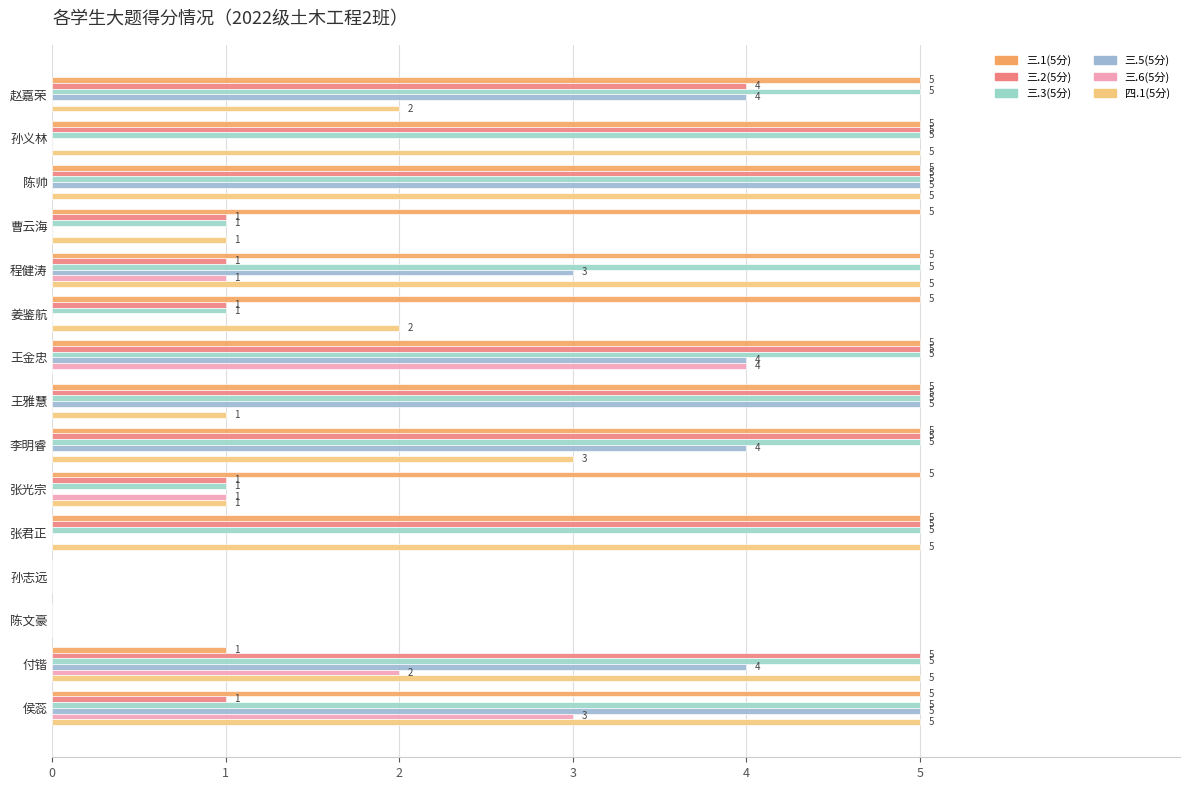

Count the number of categories in the chart.

15